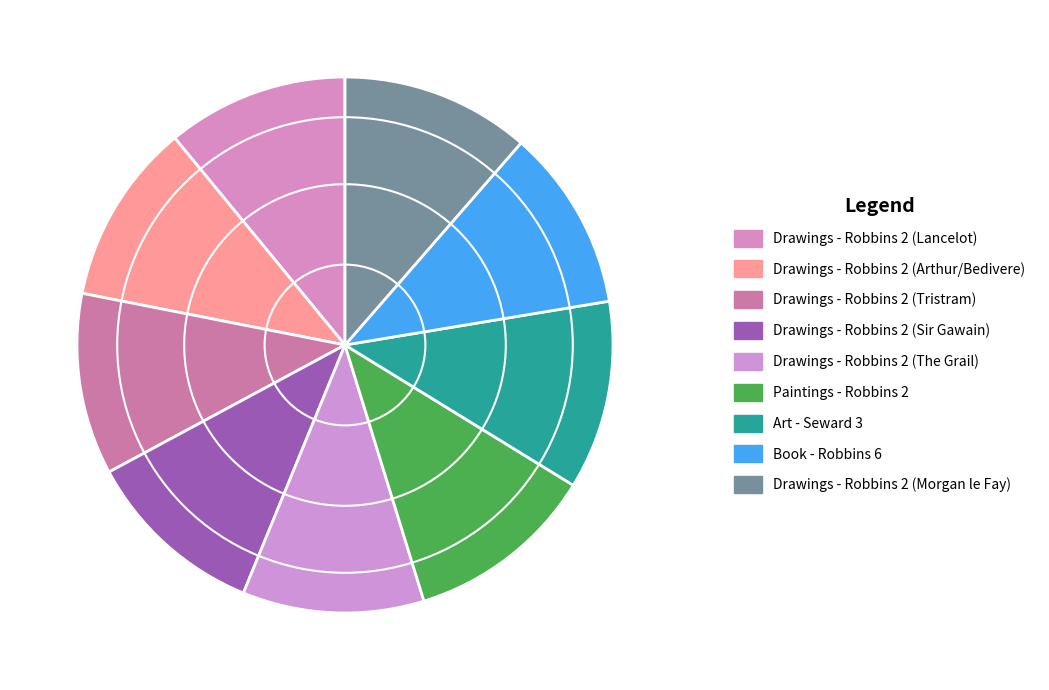

How many slices are in this pie chart?

9